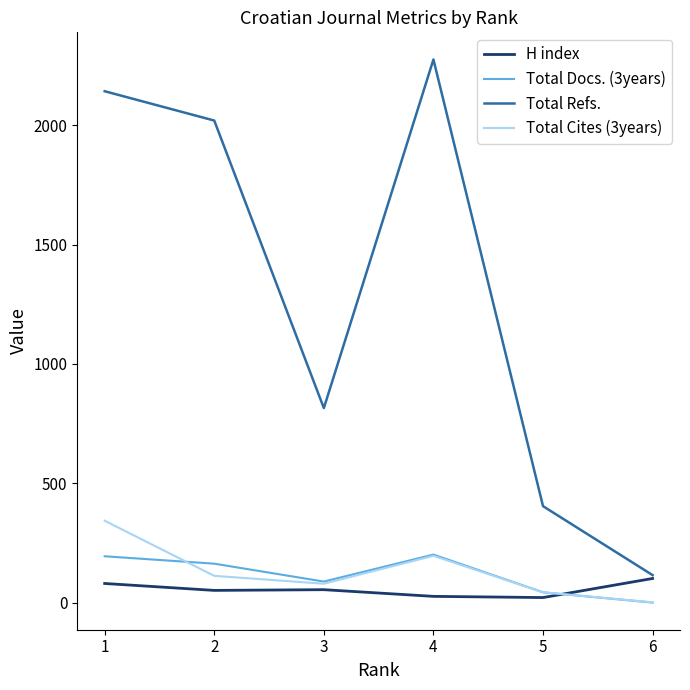

What is the difference between the maximum and minimum values in the Total Refs. series?

2161